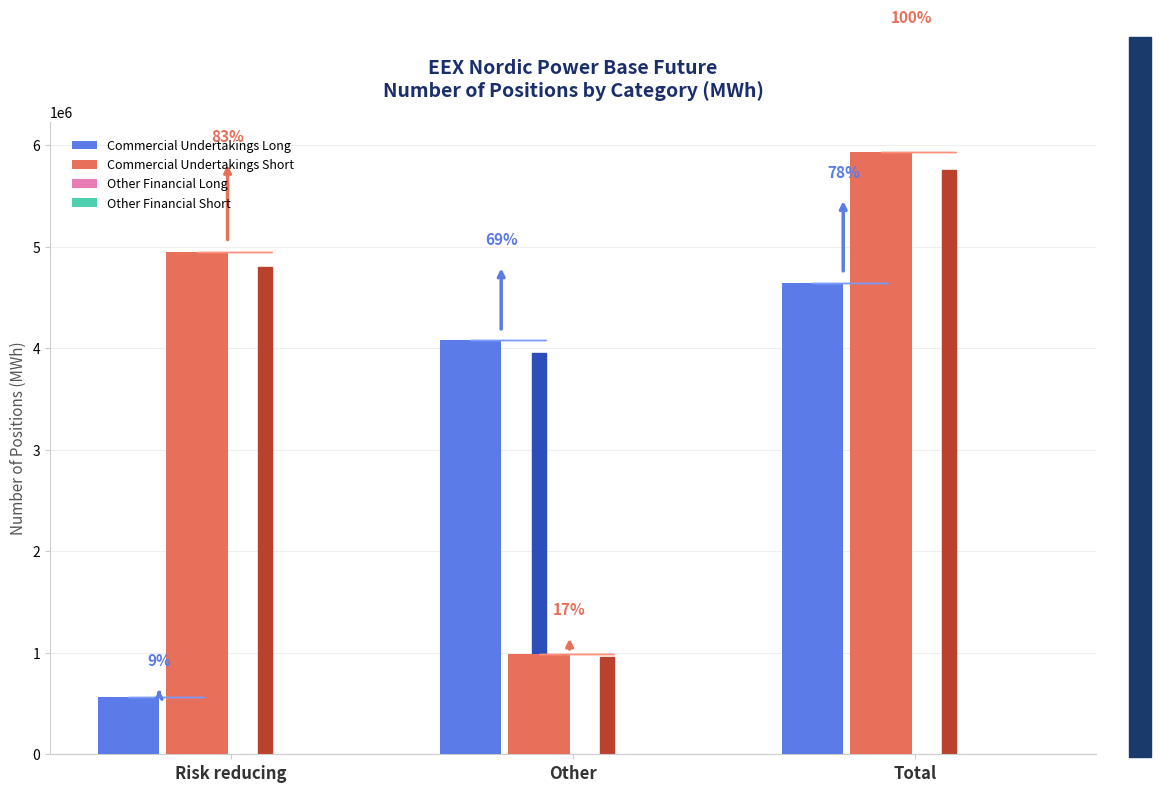

How many groups of bars are there?

3